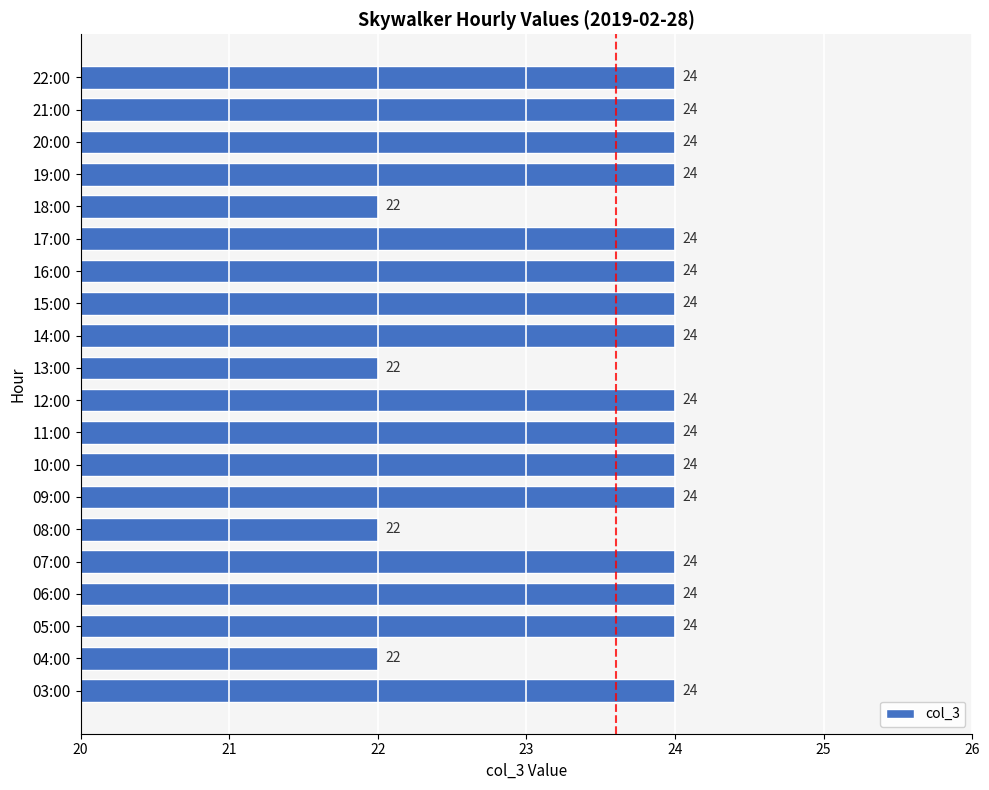

What is the minimum value shown in the chart?

22